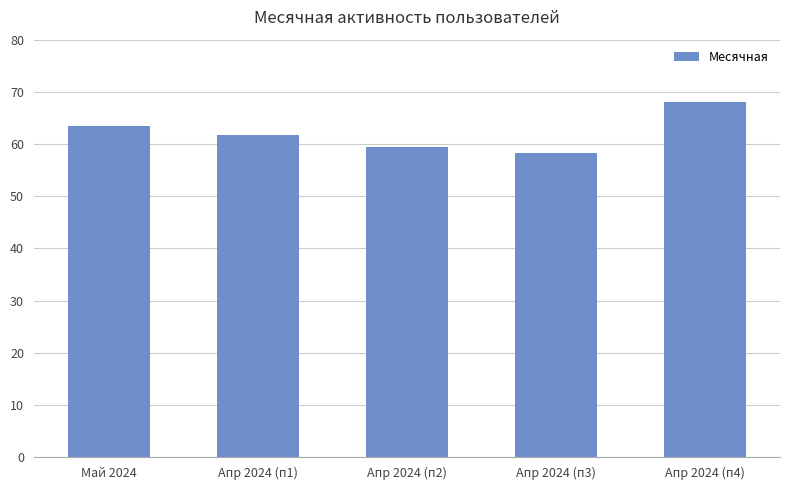

List the labels in order of value, largest first.

Апр 2024 (п4), Май 2024, Апр 2024 (п1), Апр 2024 (п2), Апр 2024 (п3)